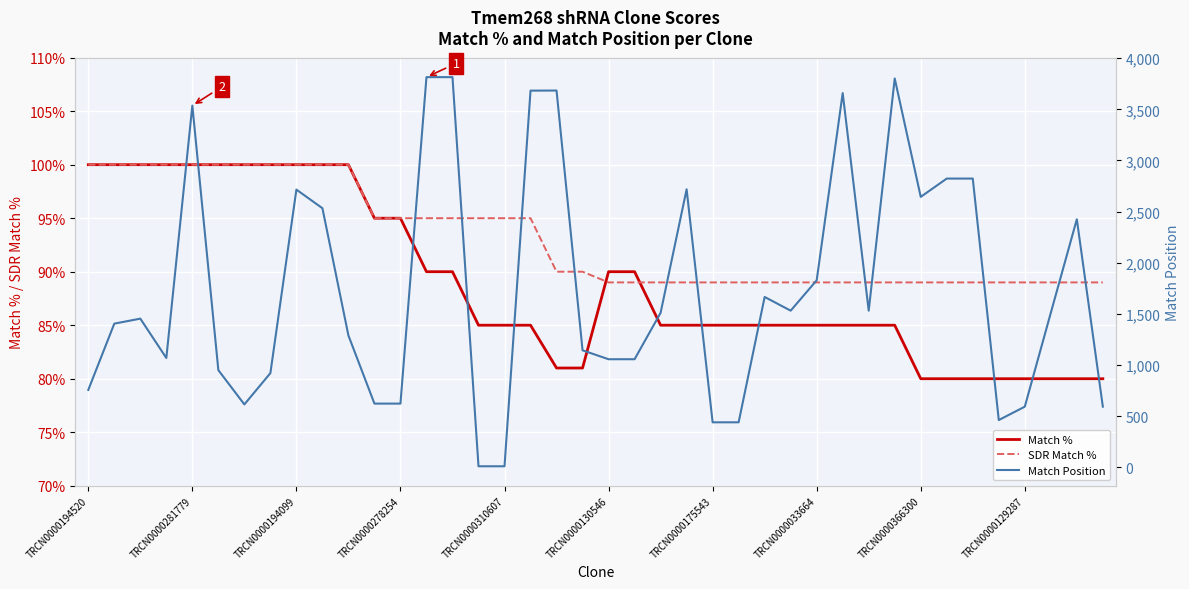

True or false: SDR Match % and Match % intersect in this chart.

True